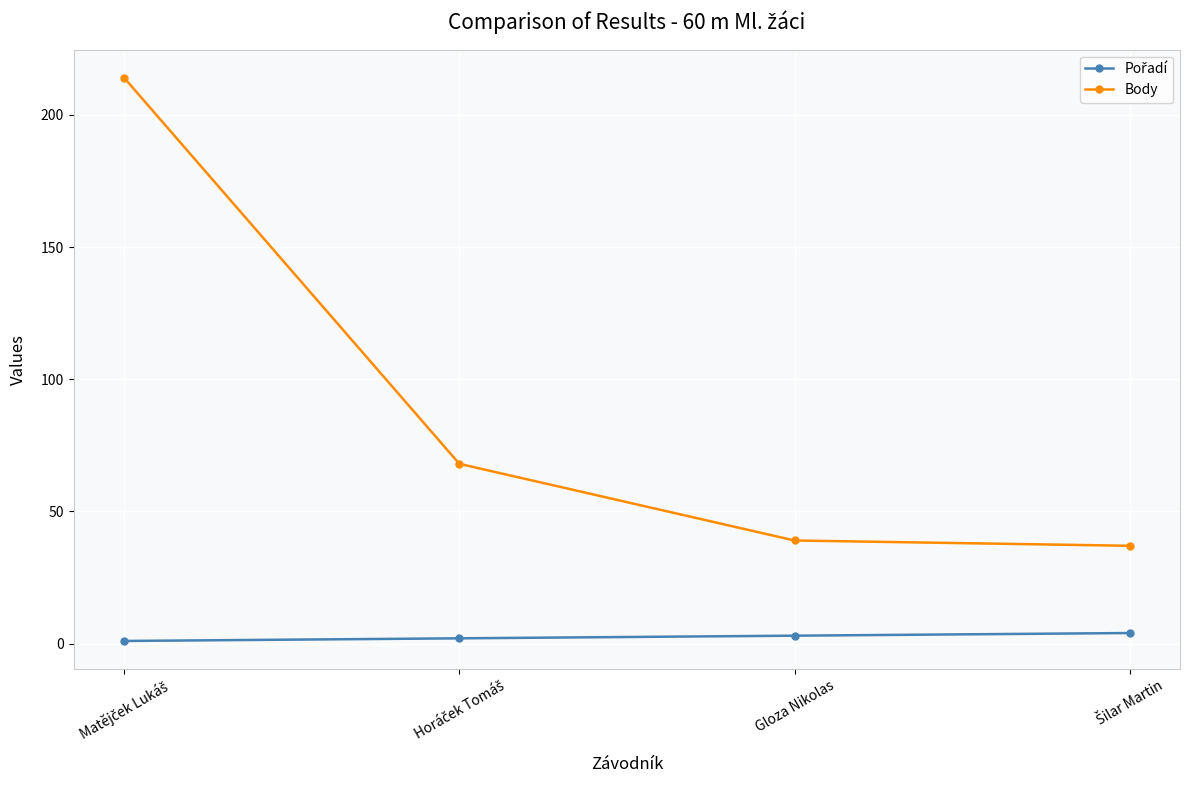

What is the difference between the maximum and minimum values in the Body series?

177